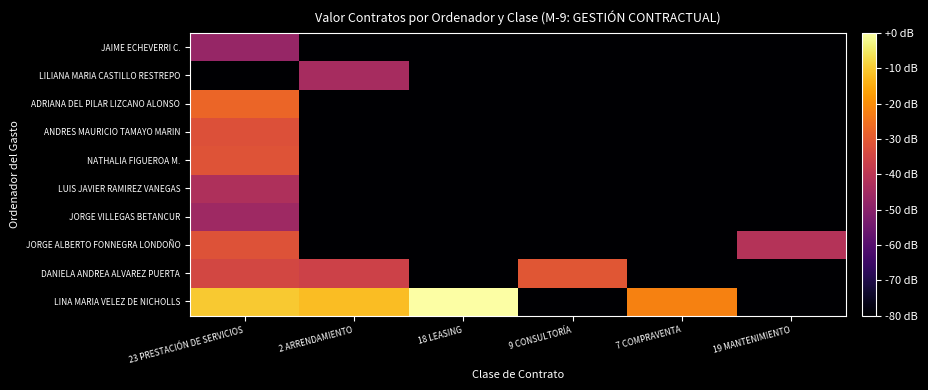

How many data points does each series have?

6